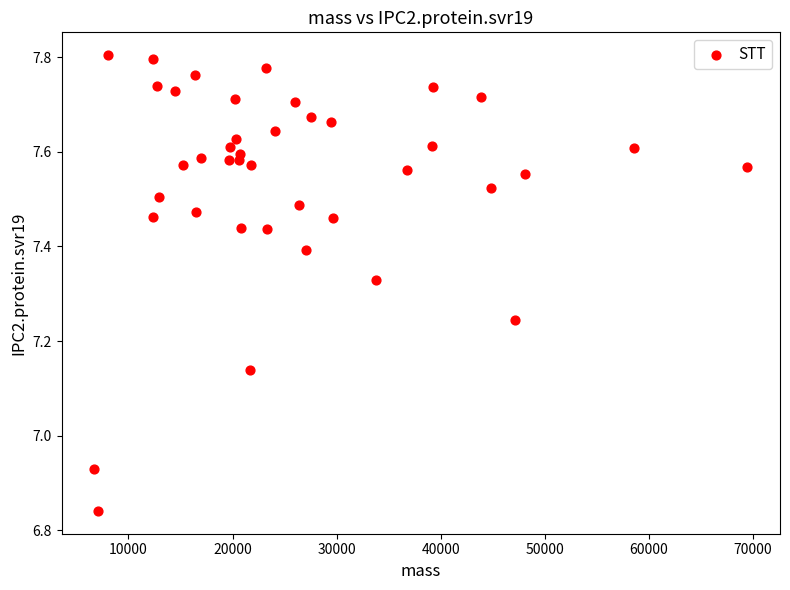

What is the range of Y values (max minus min)?

1.0